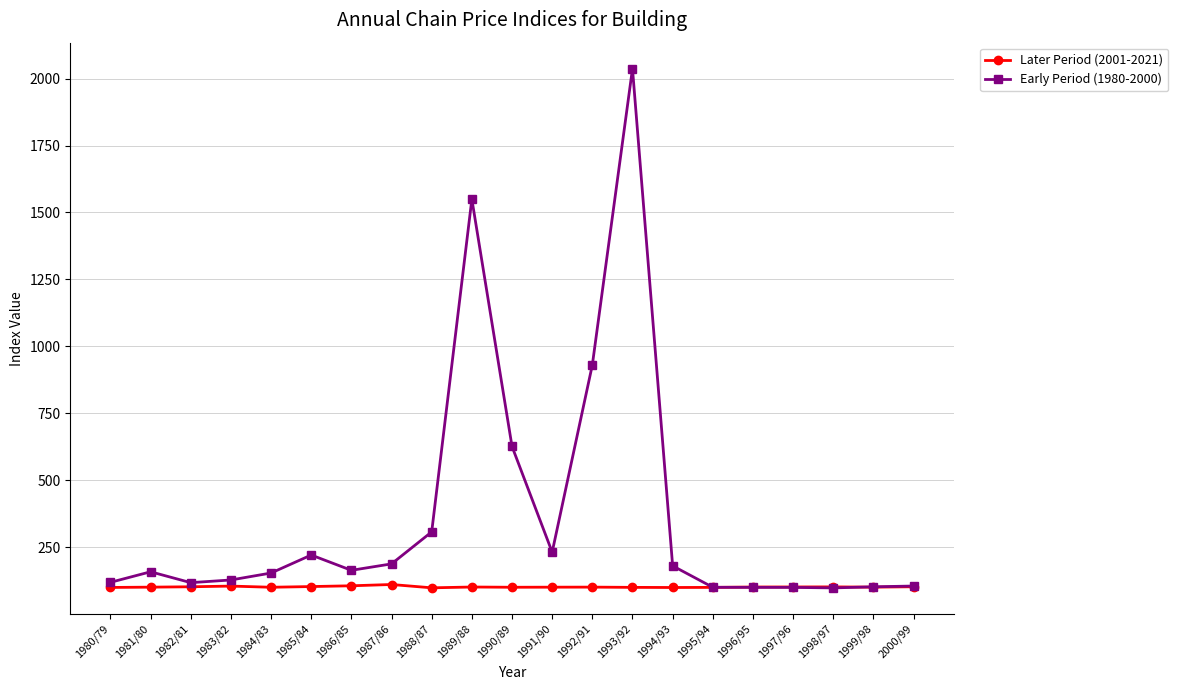

Which series has the widest spread of values?

Early Period (1980-2000)